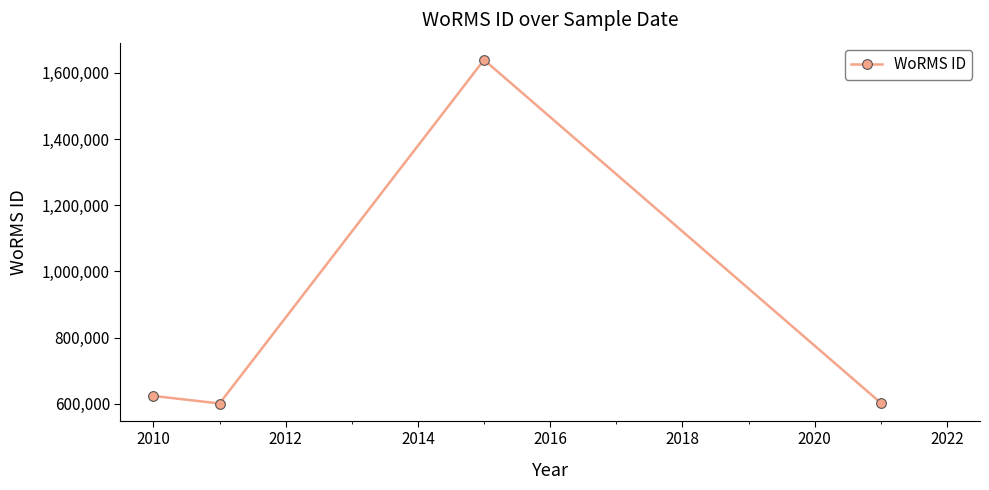

What is the value of the 2nd point from the left?

600921